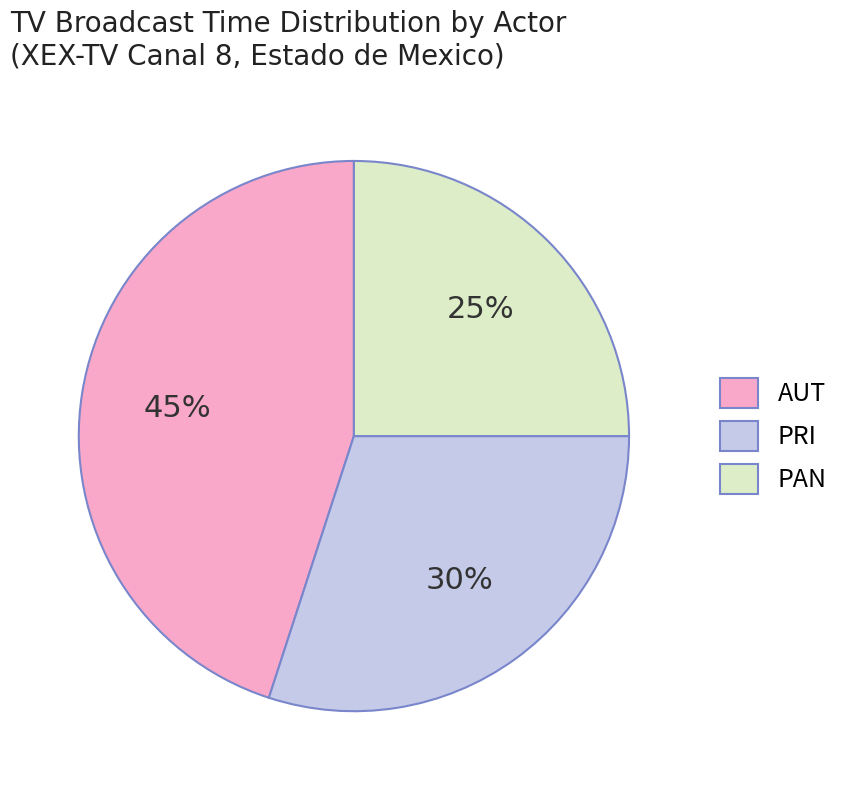

What percentage is the PRI slice, to the nearest percent?

30%